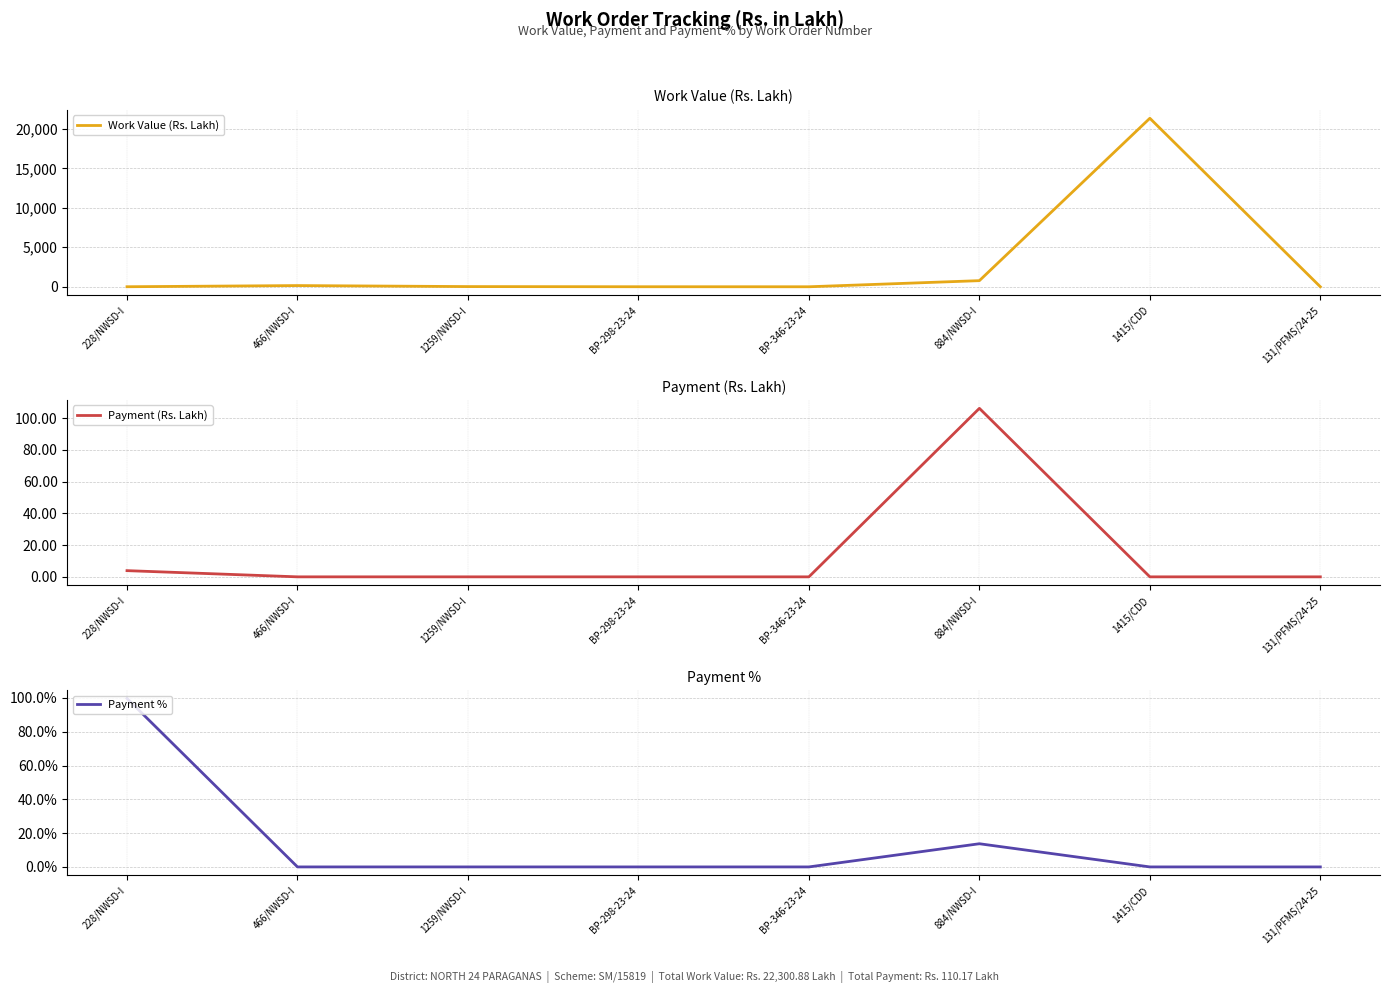

What is the difference between the maximum and minimum values in the Payment % series?

99.7